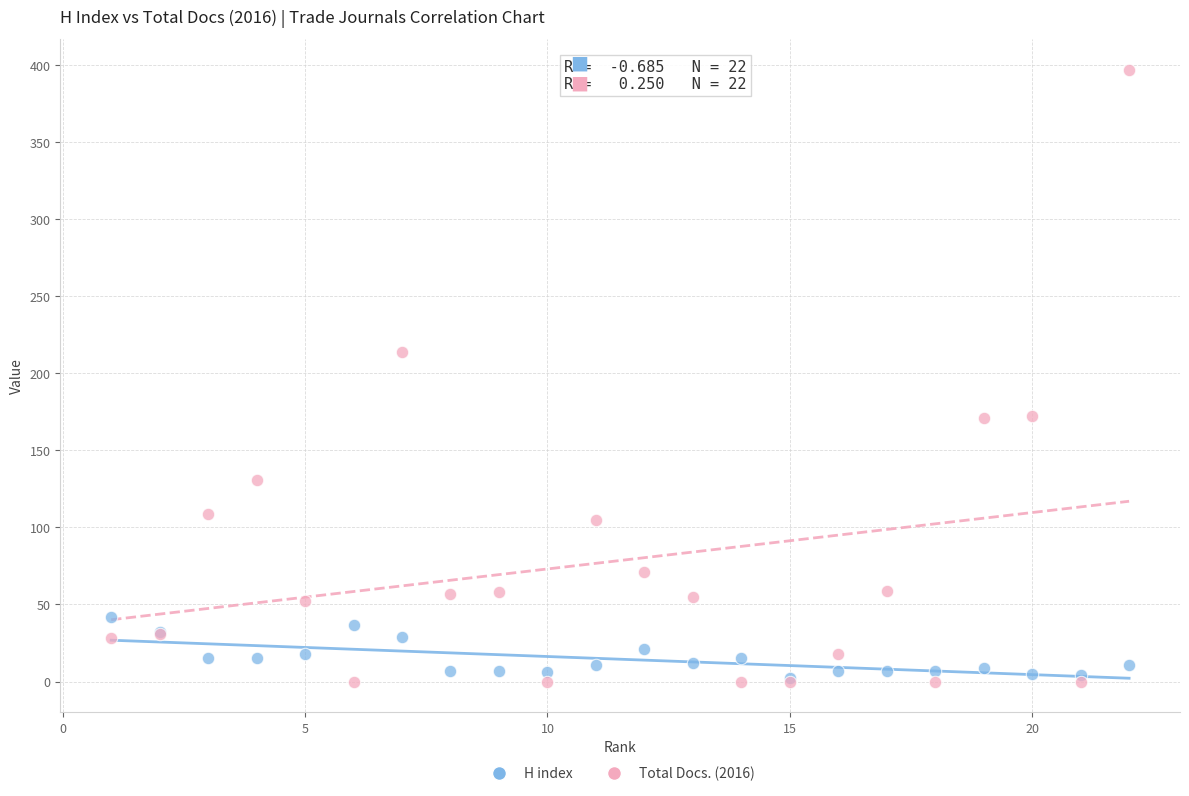

Which series has the widest spread of Y values?

Total Docs. (2016)